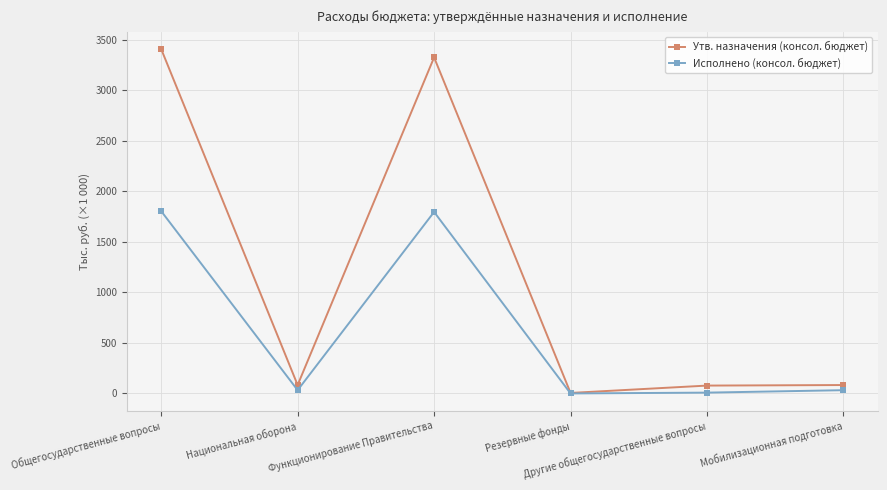

Reading left to right, what are all the values shown in this chart?

Утв. назначения (консол. бюджет): 3410300.0	83300.0	3327400.0	5000.0	77900.0	83300.0
Исполнено (консол. бюджет): 1805289.1	32346.8	1797101.2	0.0	8187.9	32346.8